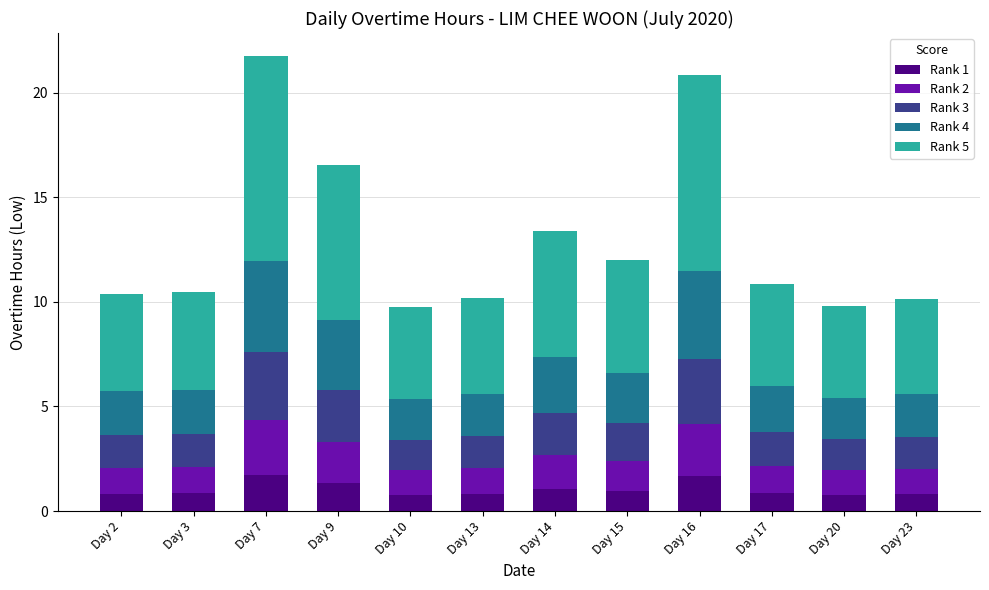

Does the chart contain any negative values?

No